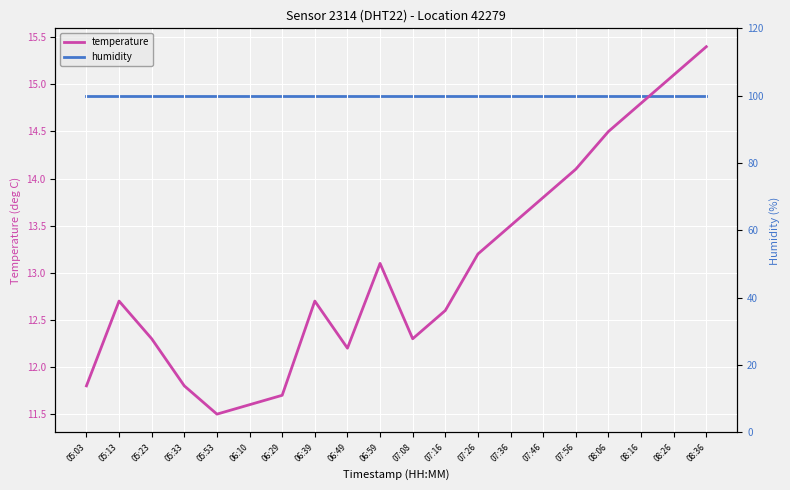

What is the maximum value shown in the chart?

99.9